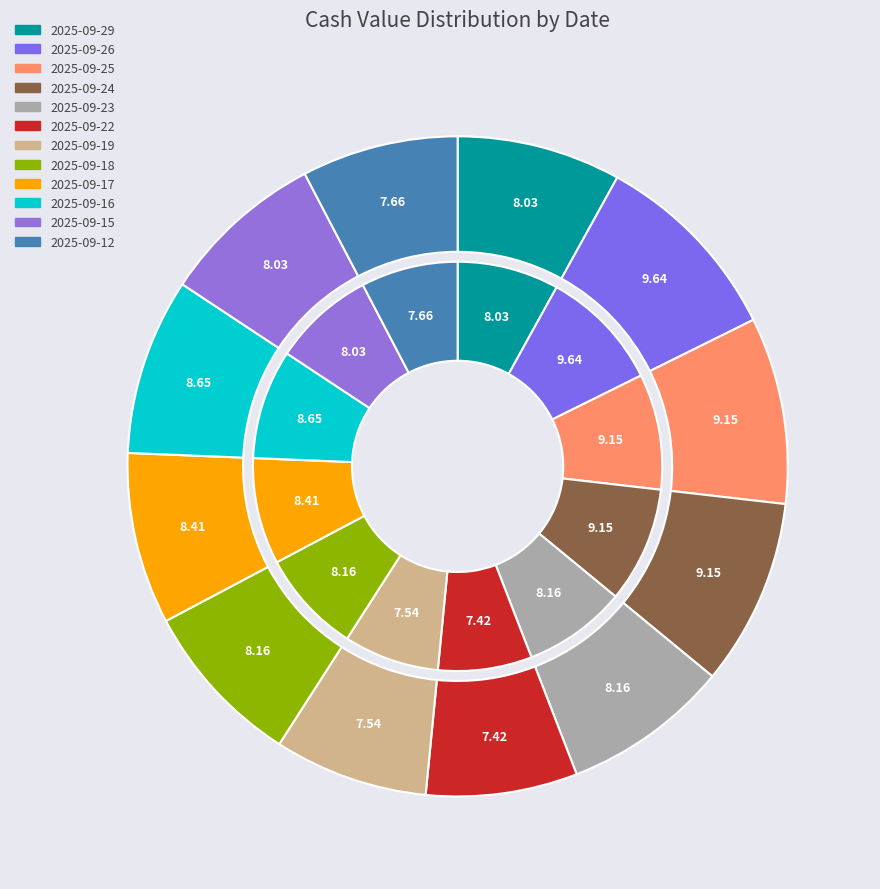

How much of the chart is everything except 2025-09-25?

90.9%